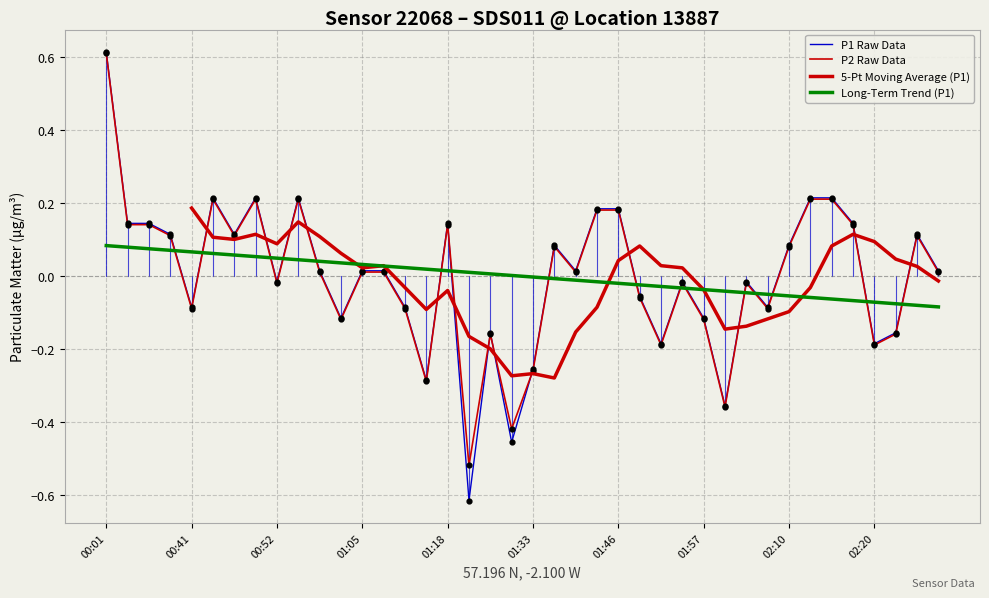

Which series contains the lowest Y value?

P1